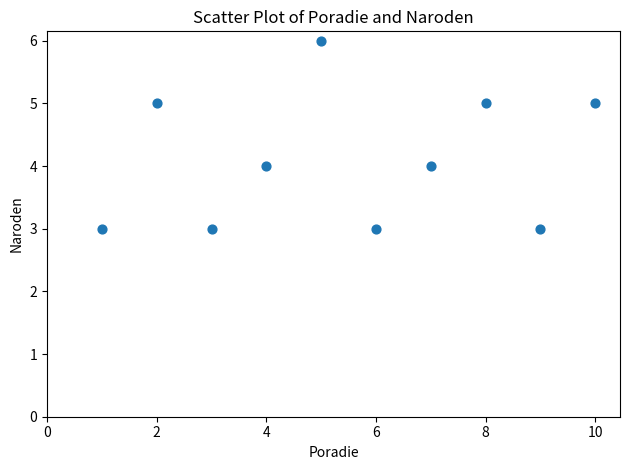

What is the average Y value?

4